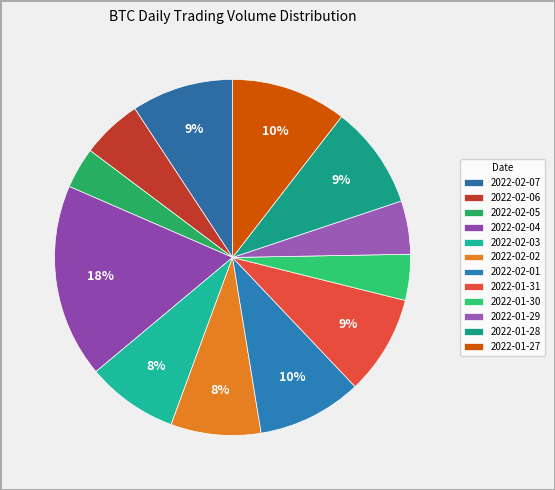

Does 2022-01-29 represent more than half of the total?

No